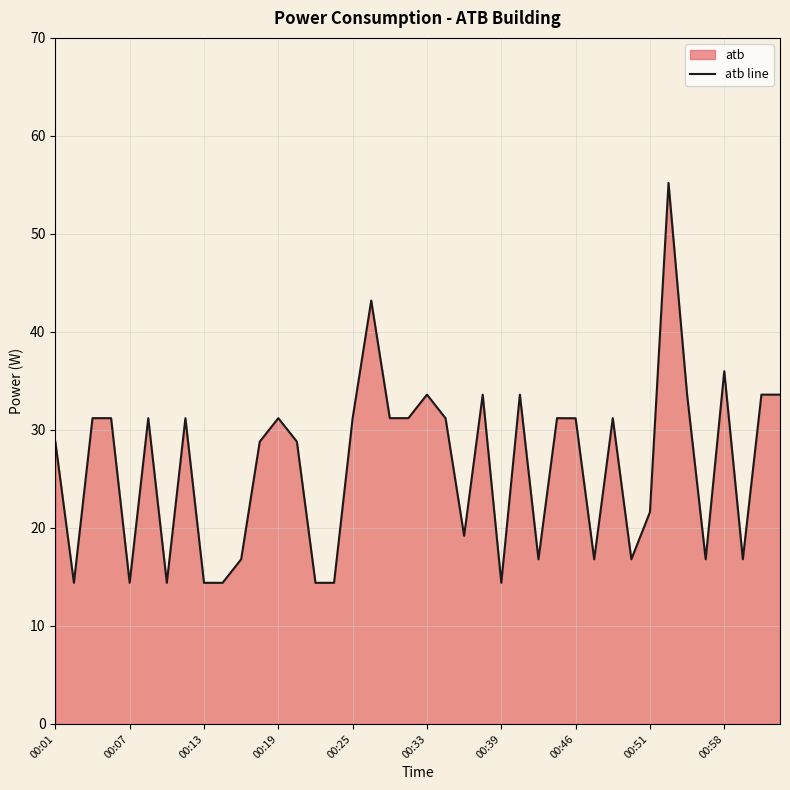

What is the difference between the maximum and minimum values?

40.8